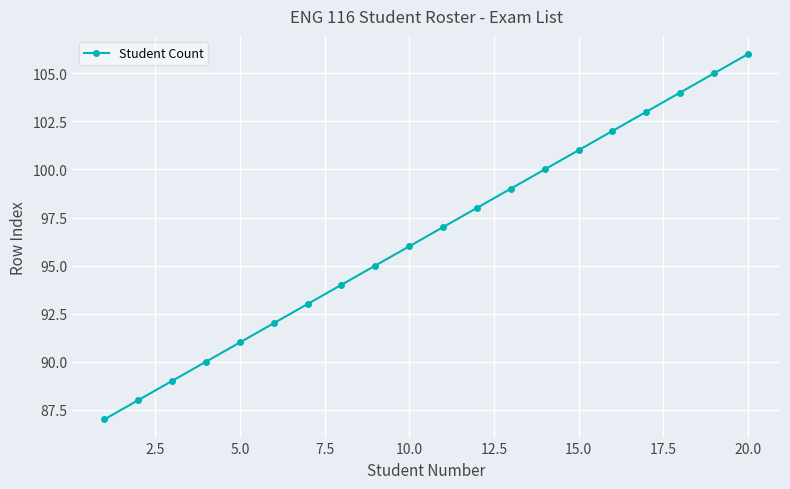

What is the difference between the second highest and minimum values?

18